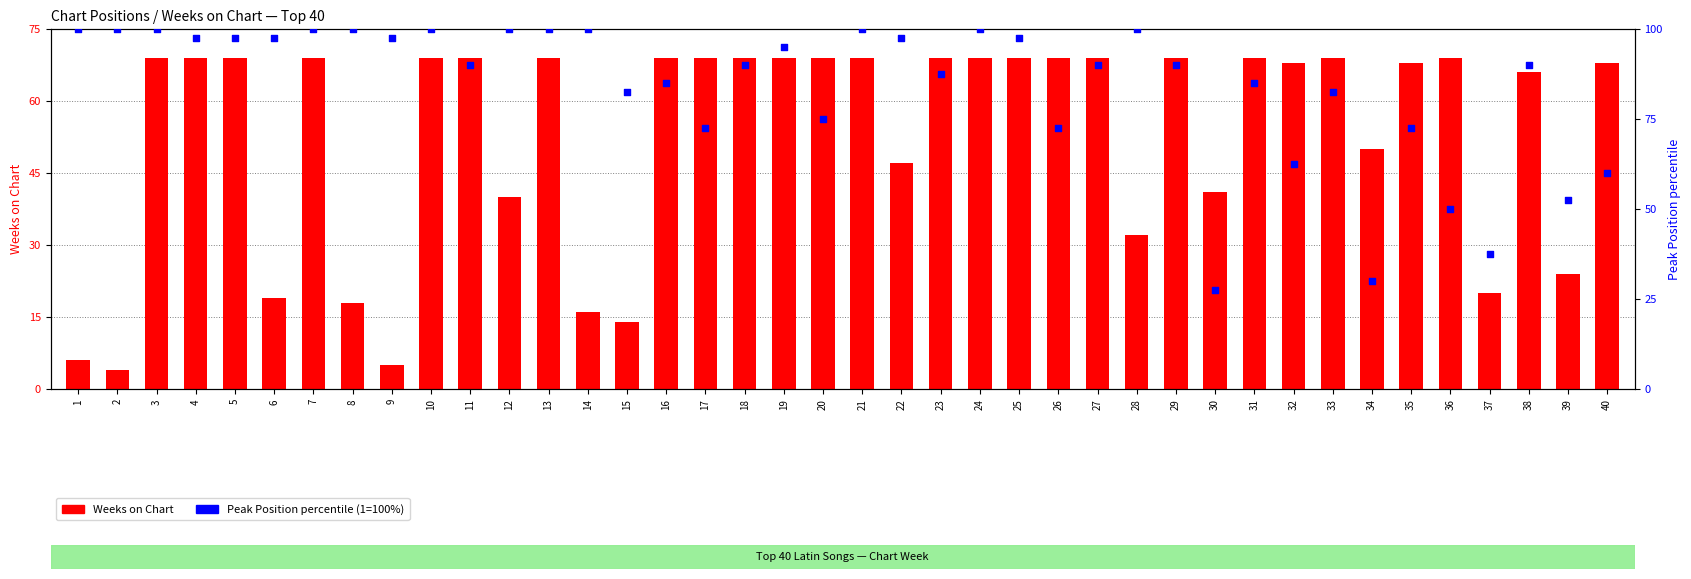

Which series contains the lowest Y value?

Weeks on Chart